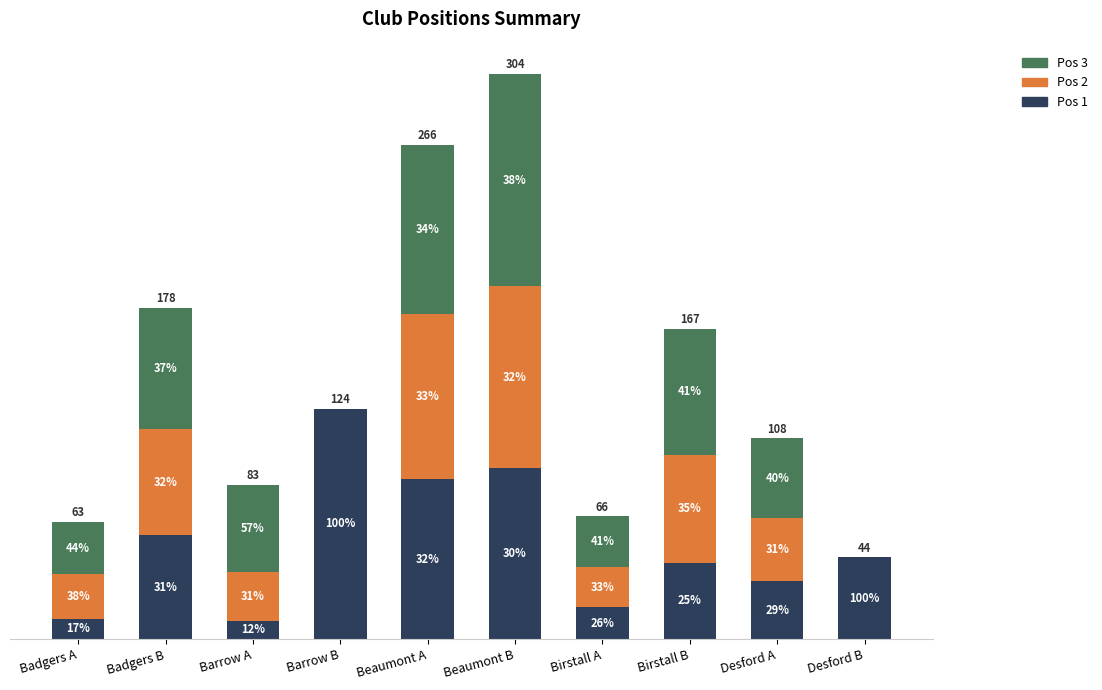

What are all the series names shown in the legend?

Pos 3, Pos 2, Pos 1